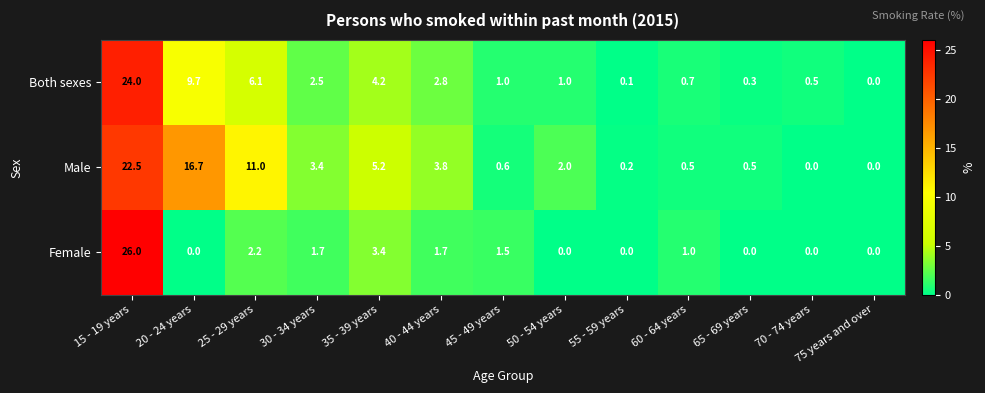

The Male series shows 2.0 at 50 - 54 years. True or false?

True